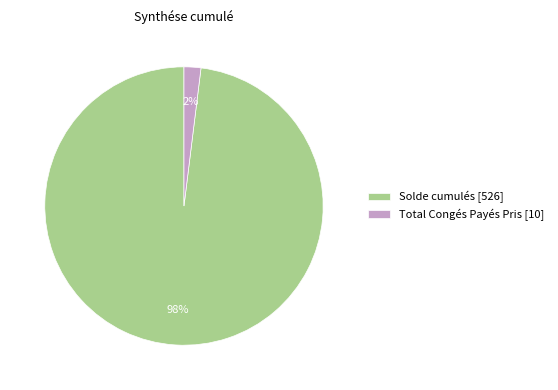

Combined, do Solde cumulés [526] and Total Congés Payés Pris [10] account for over 50%?

Yes